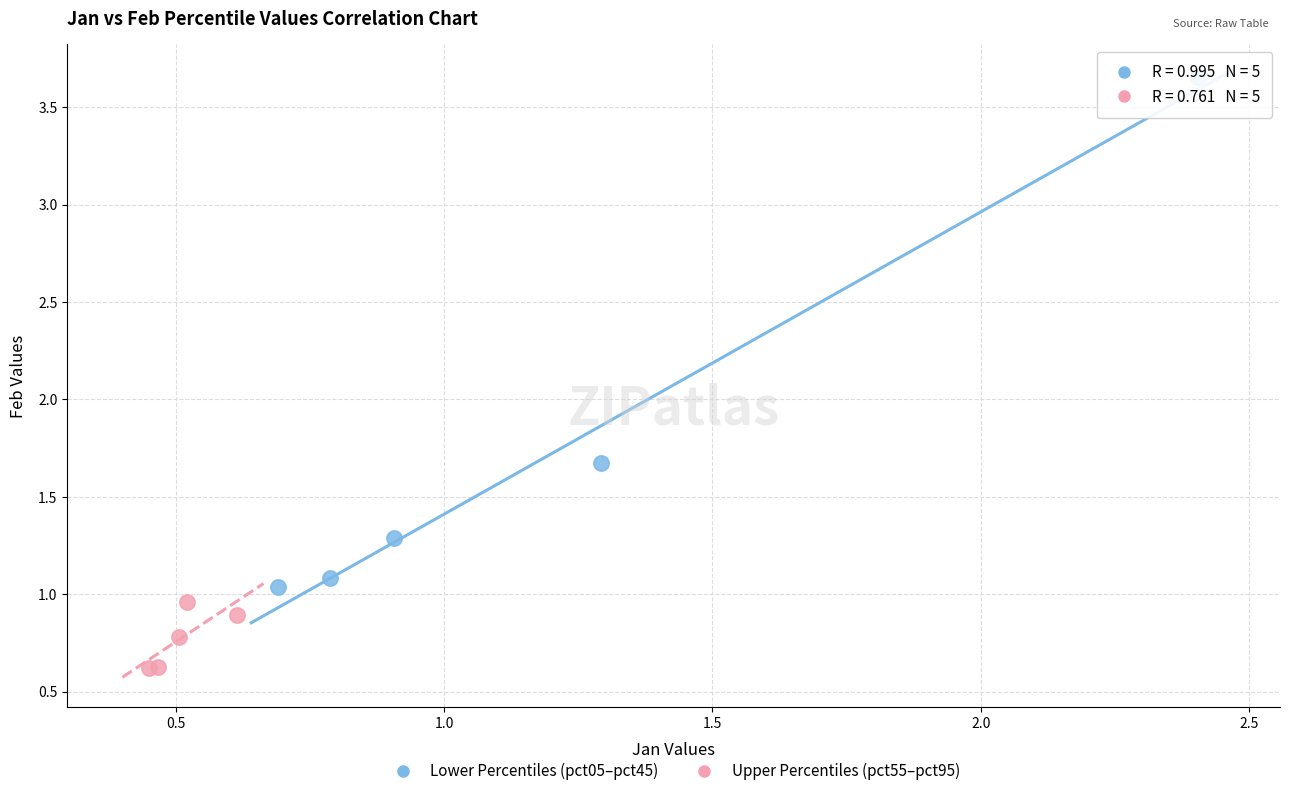

Which series contains the lowest Y value?

Upper Percentiles (pct55–pct95)